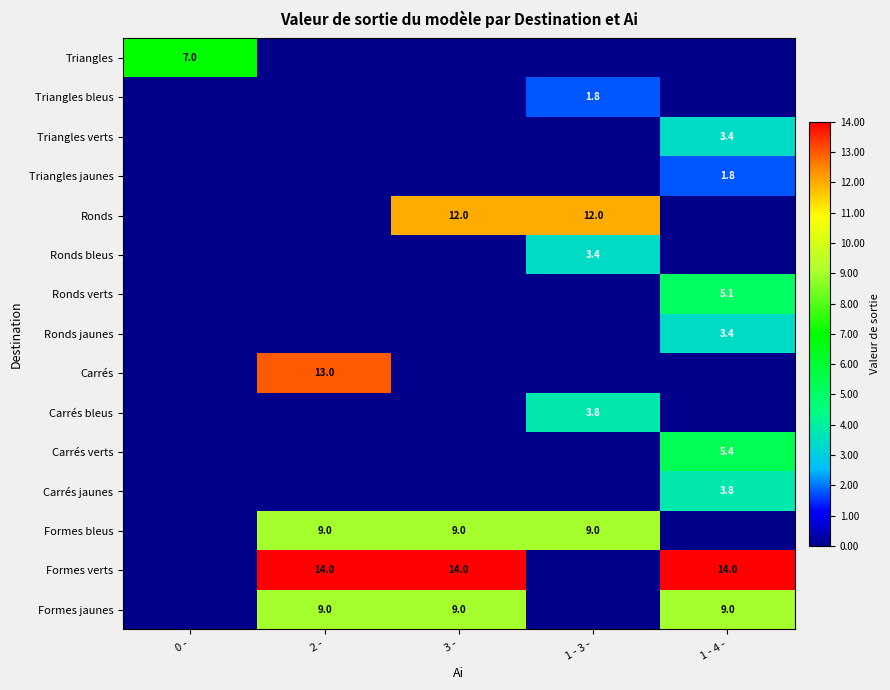

Is the value of Carrés bleus at 1 - 3 - greater than the value of Ronds jaunes at 1 - 4 -?

Yes